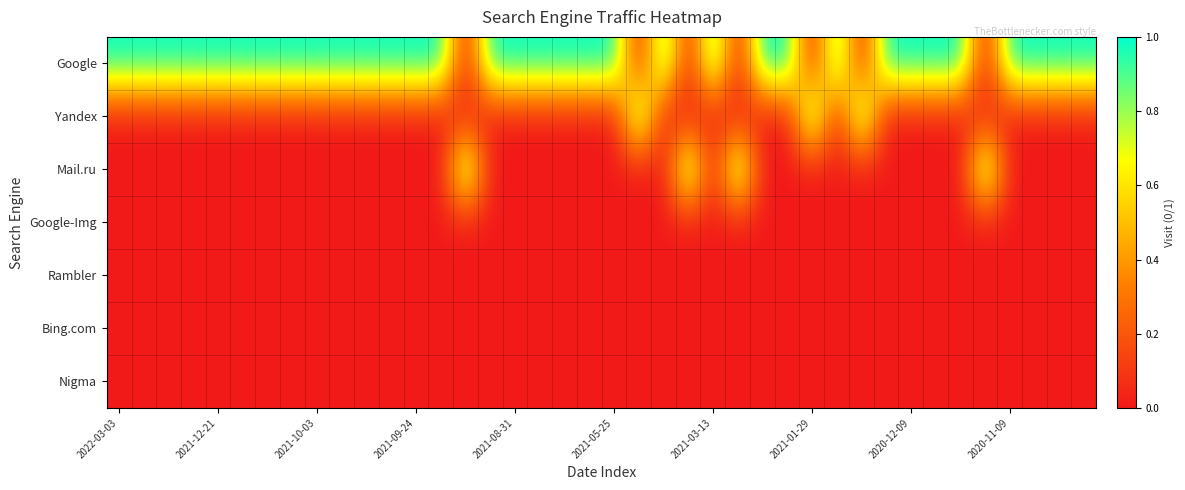

Which series has the largest total across all categories?

Google